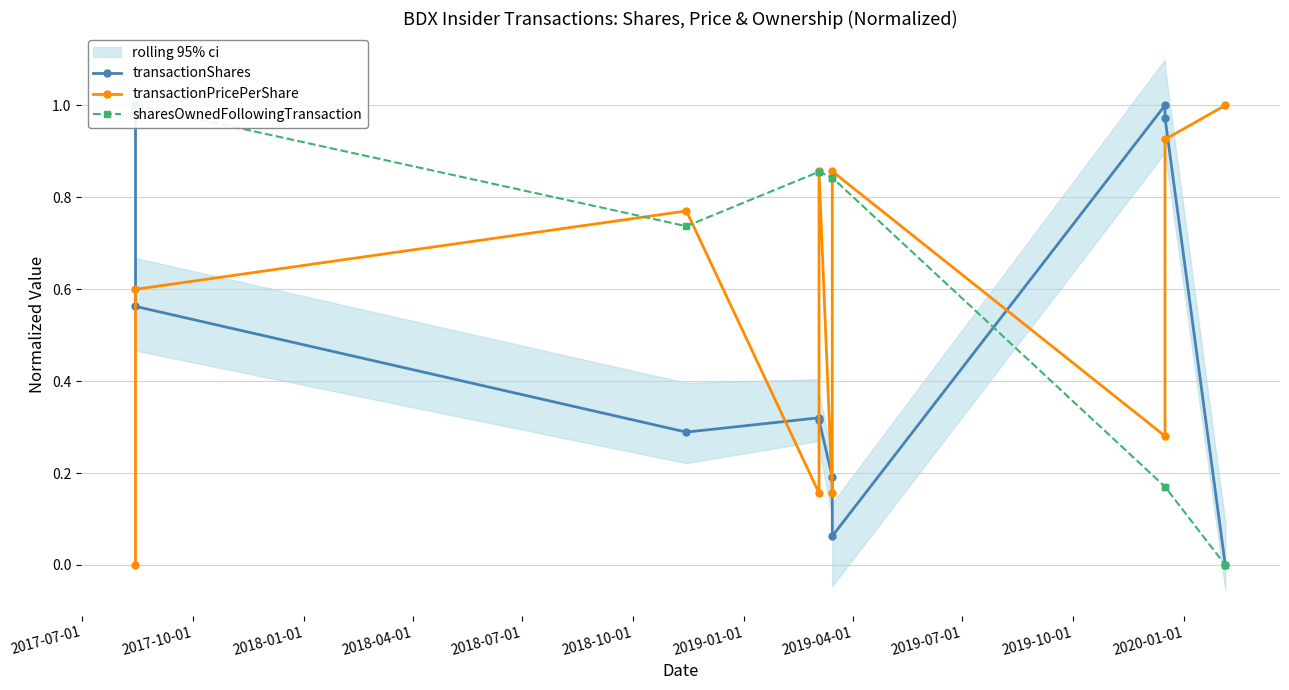

In sharesOwnedFollowingTransaction, how many points are lower than both neighbors (excluding endpoints)?

1